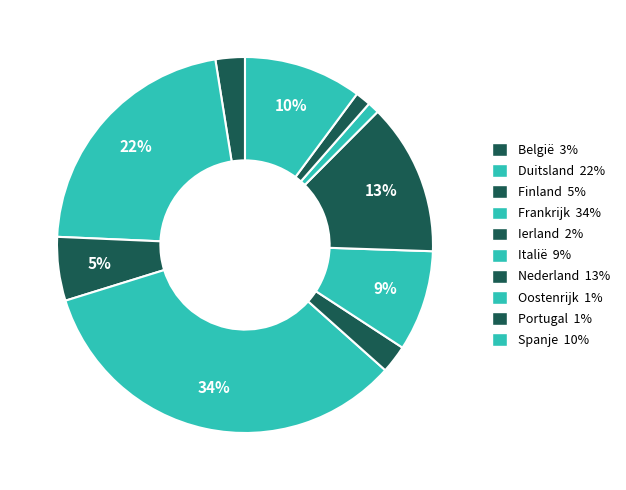

Count the number of slices in the pie.

10